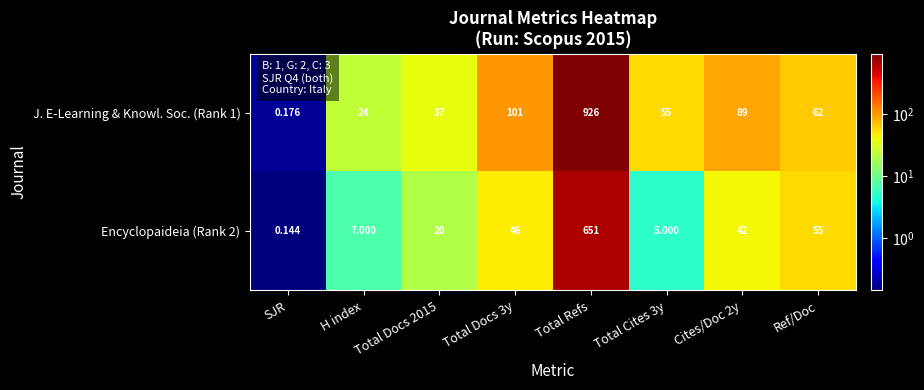

At which category is the sum across all series the highest?

Total Refs